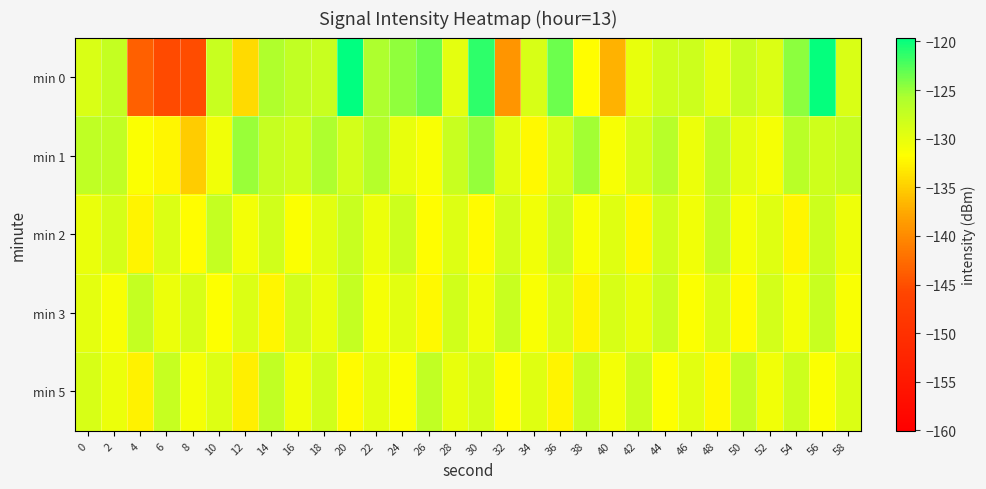

How many distinct data groups are displayed?

5